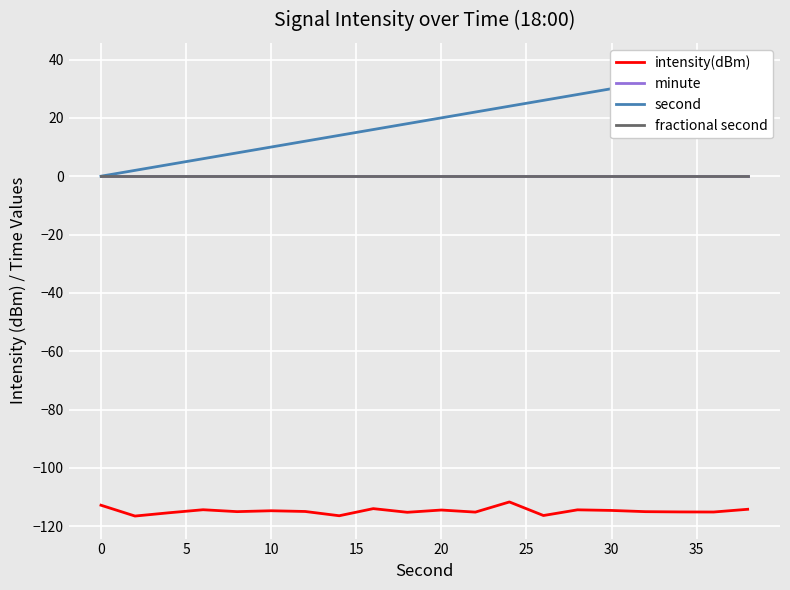

Which series has the widest spread of values?

second